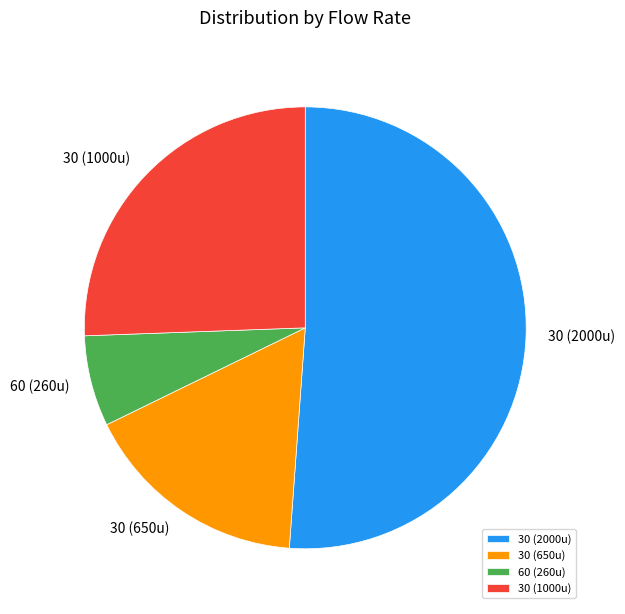

Rank the categories by value from lowest to highest.

60 (260u), 30 (650u), 30 (1000u), 30 (2000u)